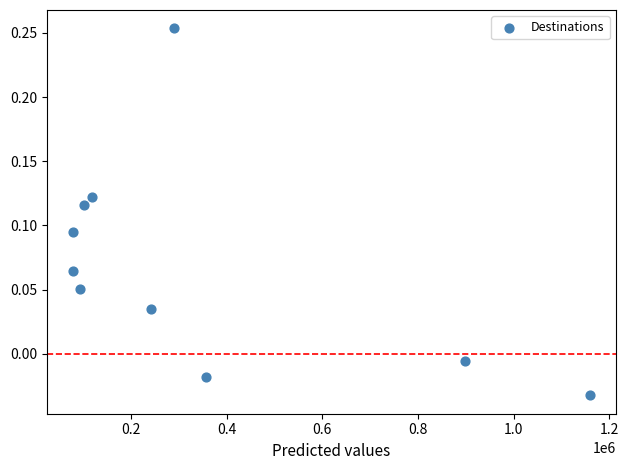

What is the range of X values (max minus min)?

1081290.0